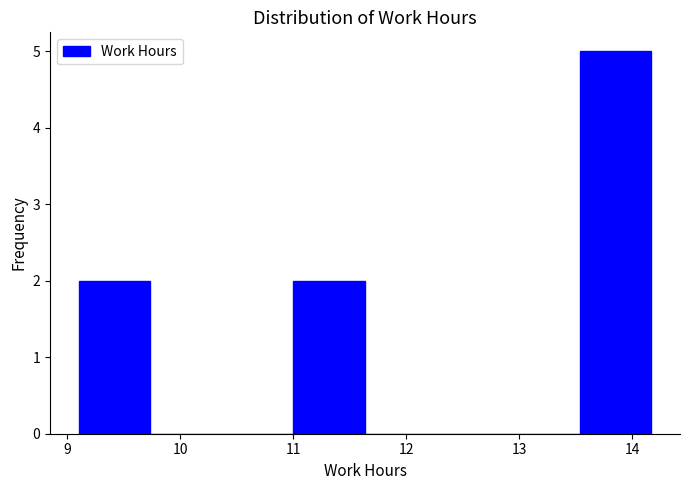

Reading left to right, list every bar in this chart as the range it spans on the x-axis followed by its height. Neither the bar edges nor the heights are printed on the chart, so give them approximately, as read against the axes.

9.1 to 9.7: 2
9.7 to 10.4: 0
10.4 to 11.0: 0
11.0 to 11.6: 2
11.6 to 12.3: 0
12.3 to 12.9: 0
12.9 to 13.5: 0
13.5 to 14.2: 5